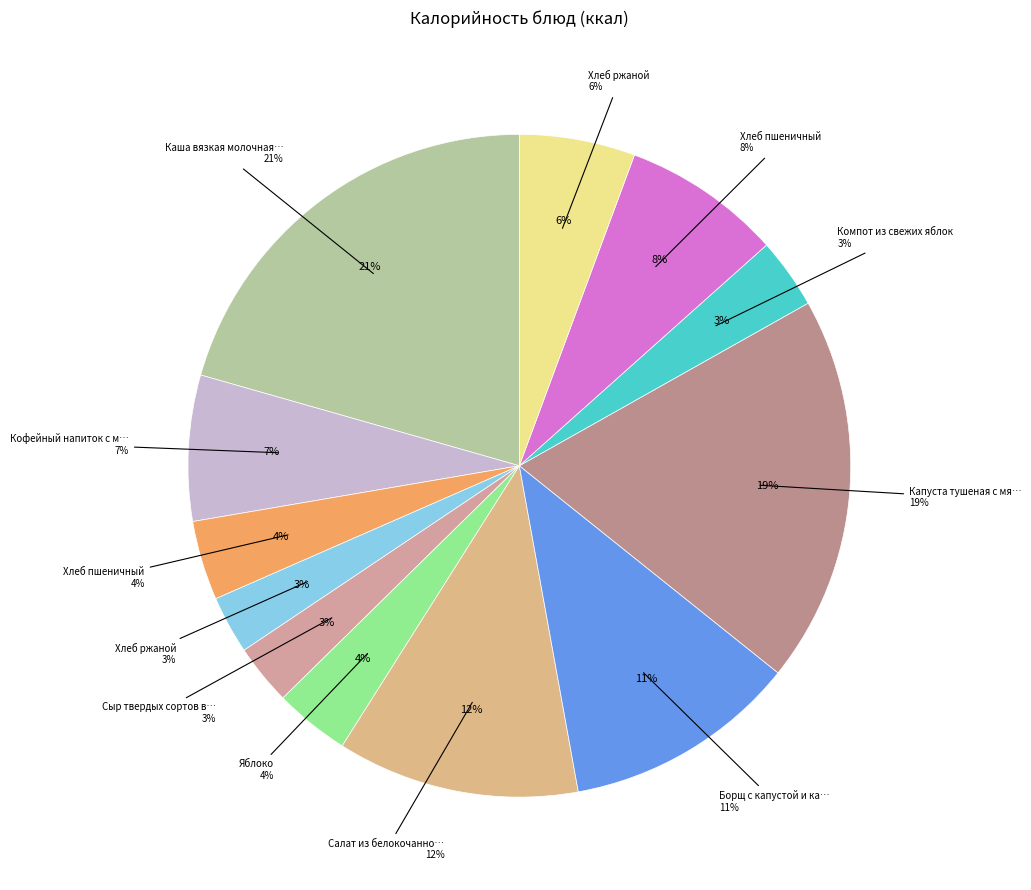

Rank the categories by value from highest to lowest.

Каша вязкая молочная ячневая, Капуста тушеная с мясом птицы, Салат из белокочанной капусты, Борщ с капустой и картофелем со сметаной, Хлеб пшеничный (обед), Кофейный напиток с молоком, Хлеб ржаной (обед), Хлеб пшеничный (завтрак), Яблоко, Компот из свежих яблок, Сыр твердых сортов в нарезке, Хлеб ржаной (завтрак)